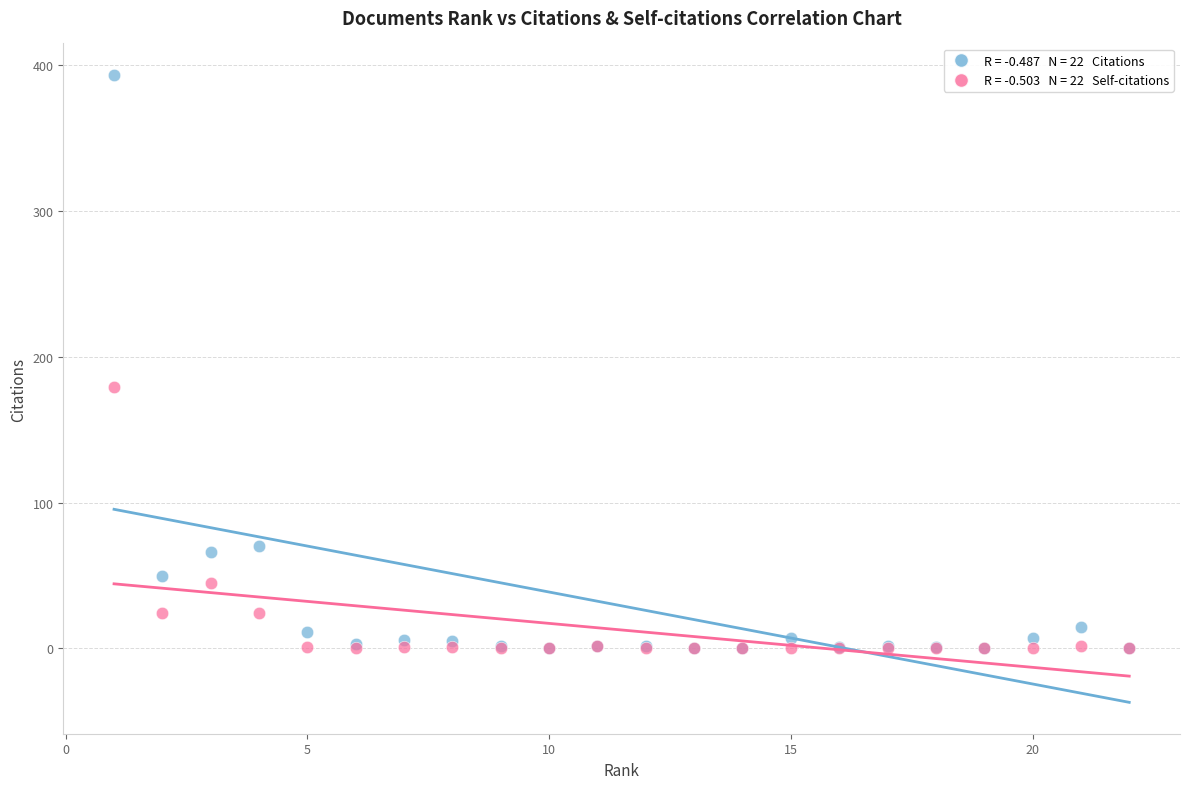

Across all series, what Y value is closest to 196?

179